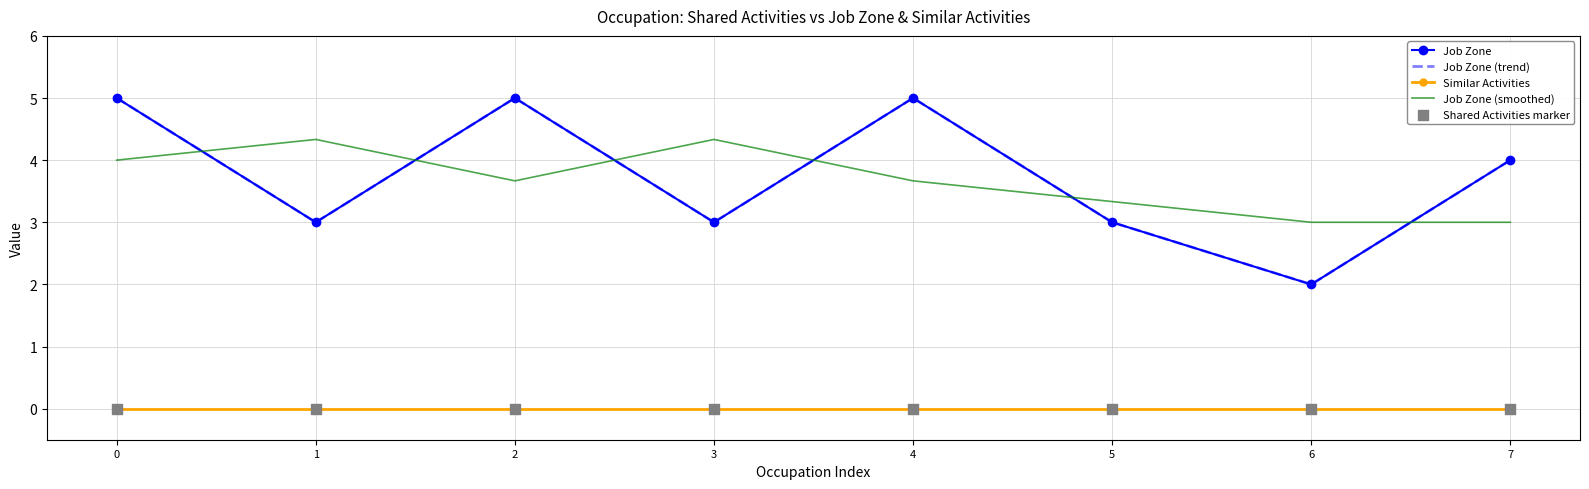

Is the value of Job Zone (smoothed) at 6 greater than the value of Job Zone at 5?

No